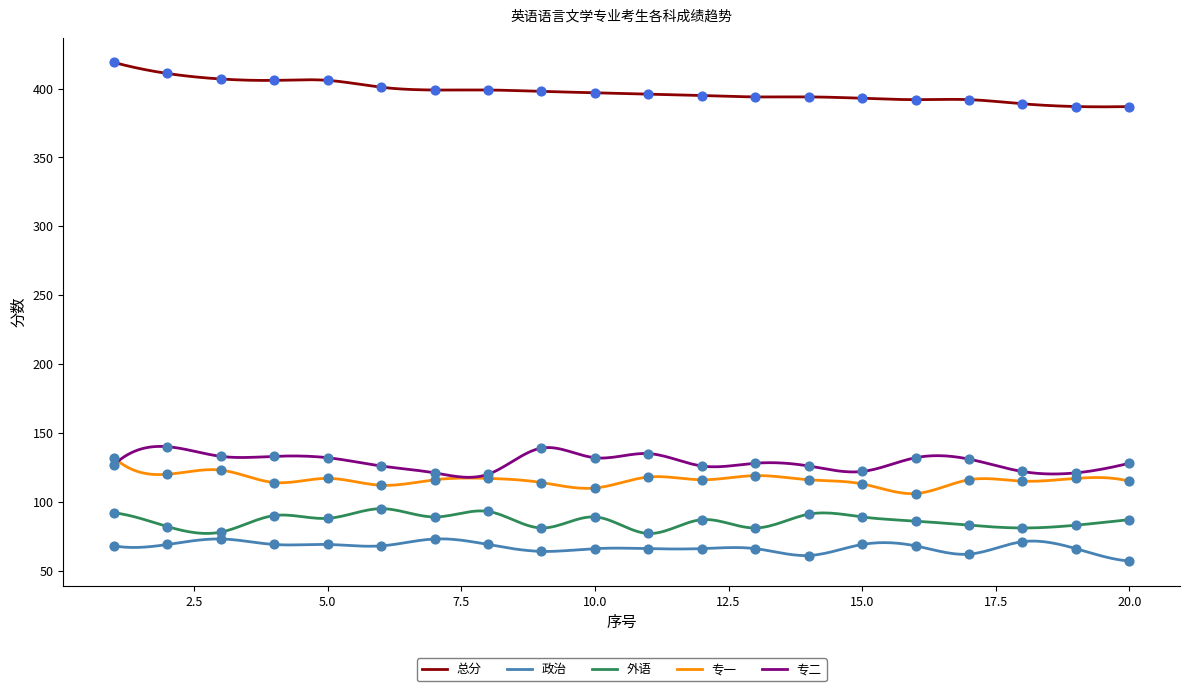

Which series reaches the minimum Y coordinate?

政治